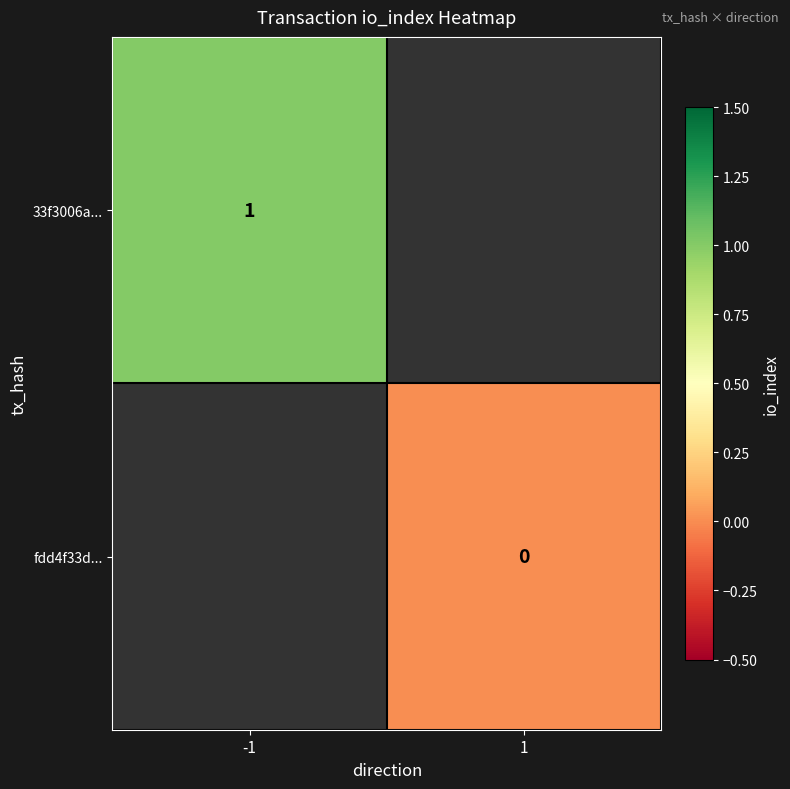

At how many categories does at least one series exceed 0?

1